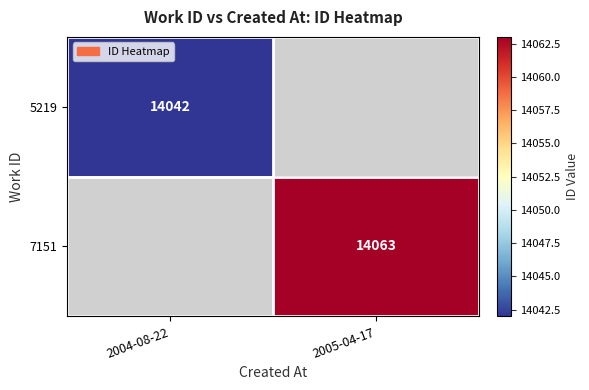

Is the value of 5219 at 2004-08-22 greater than the value of 7151 at 2005-04-17?

No